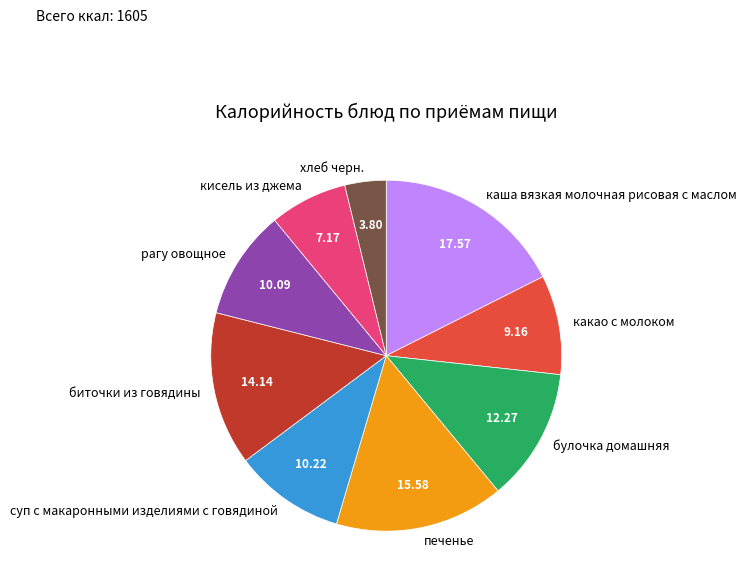

Does any single category account for the majority?

No